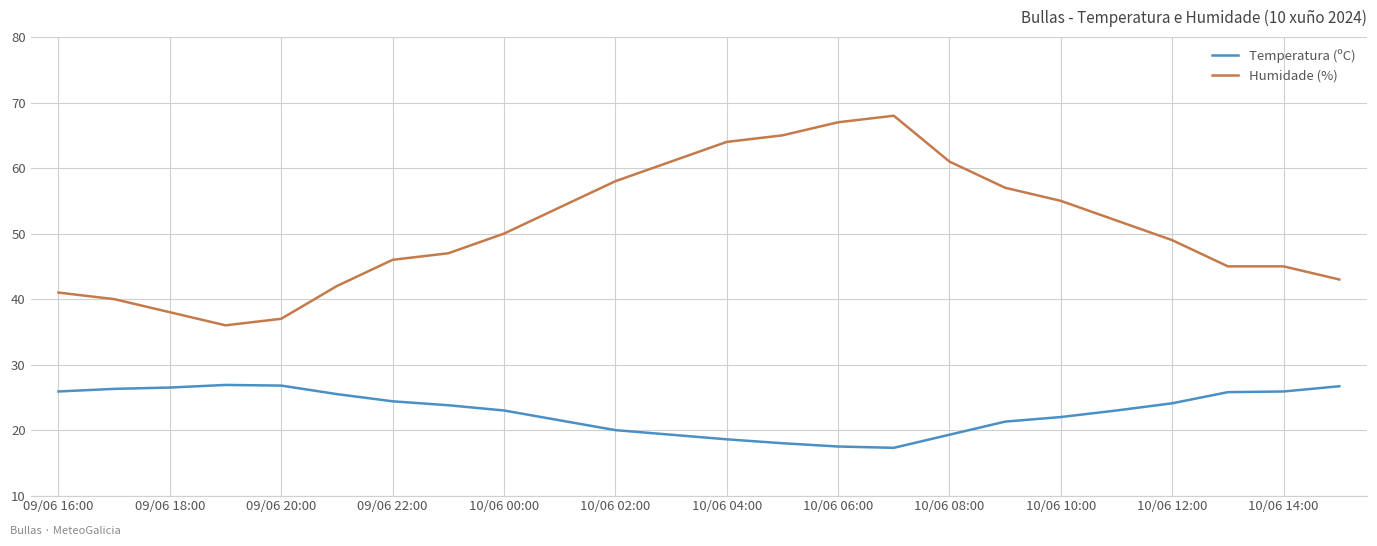

Rank the series by their maximum value, from lowest to highest.

Temperatura (ºC), Humidade (%)